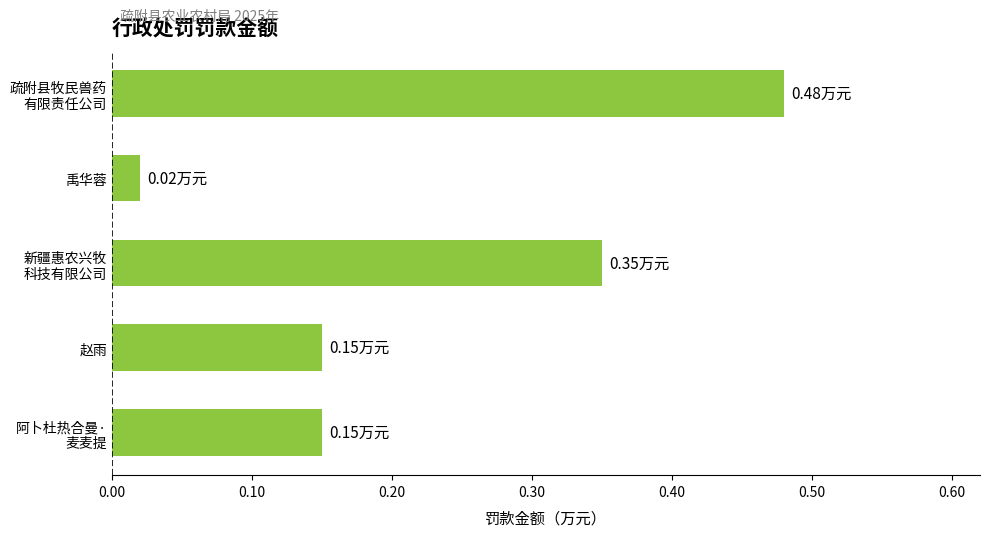

At which category does the chart reach its minimum across all series?

禹华蓉